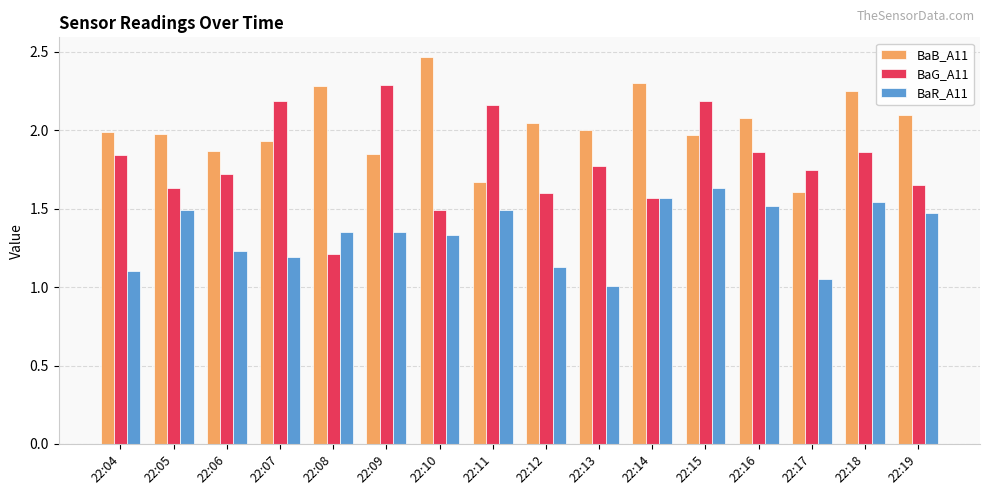

What are all the series names shown in the legend?

BaB_A11, BaG_A11, BaR_A11